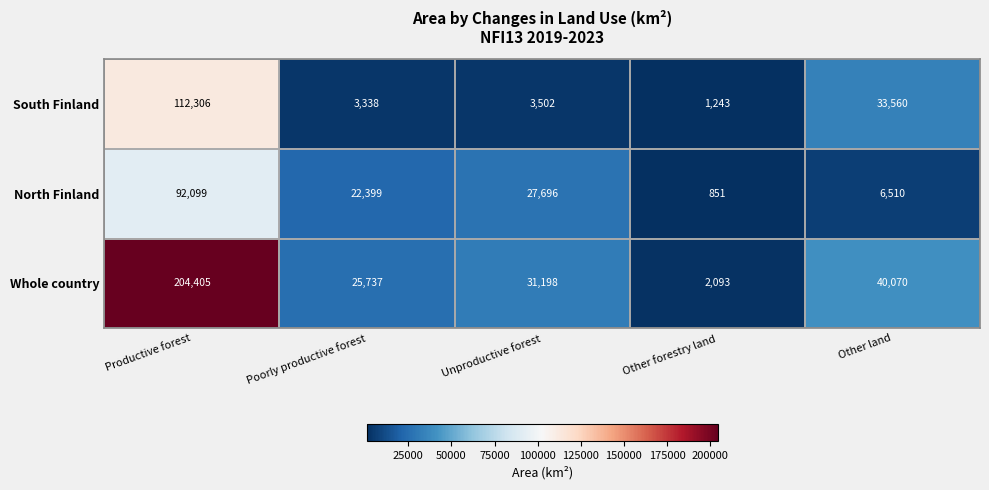

What is the difference between the highest and lowest values at Other land?

33560